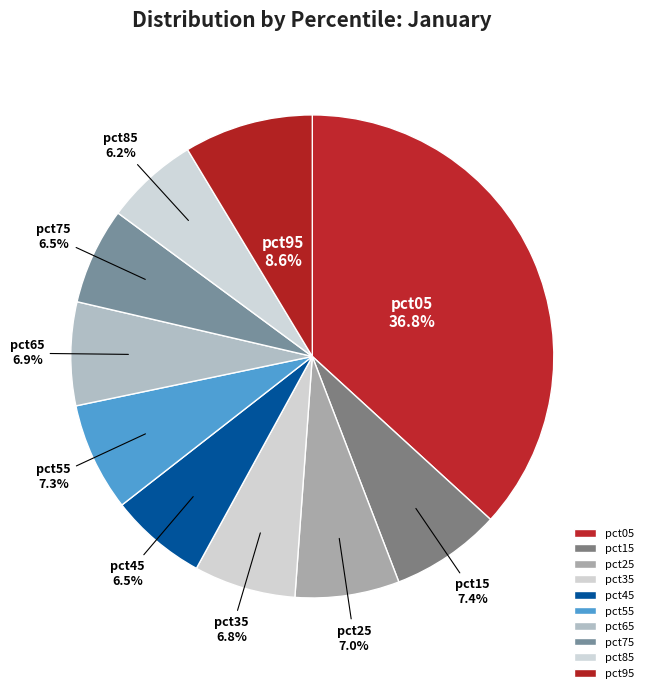

To the nearest percent, what percentage of the pie is pct05?

37%